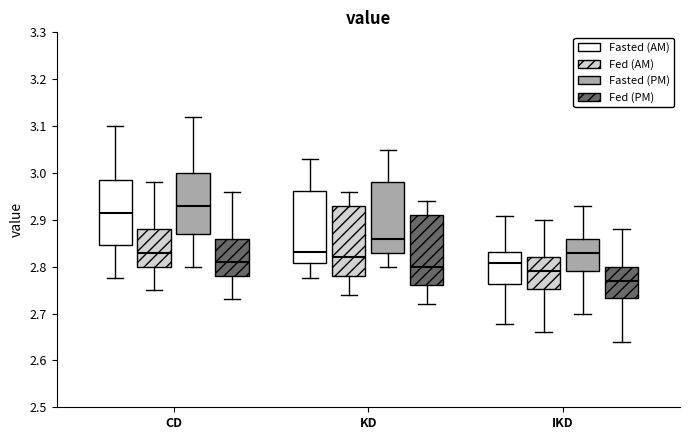

Which box has the lowest median line?

IKD (Fed (PM))